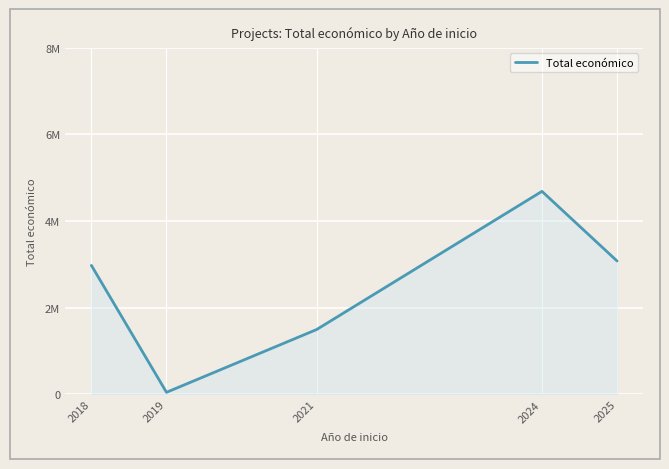

True or false: there are more than 0 points higher than both neighbors.

True